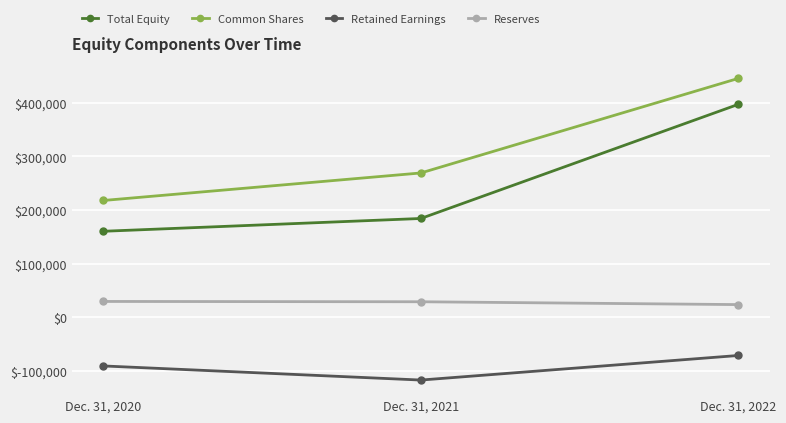

What is the value of the Common Shares point at the 2nd from the left?

269198